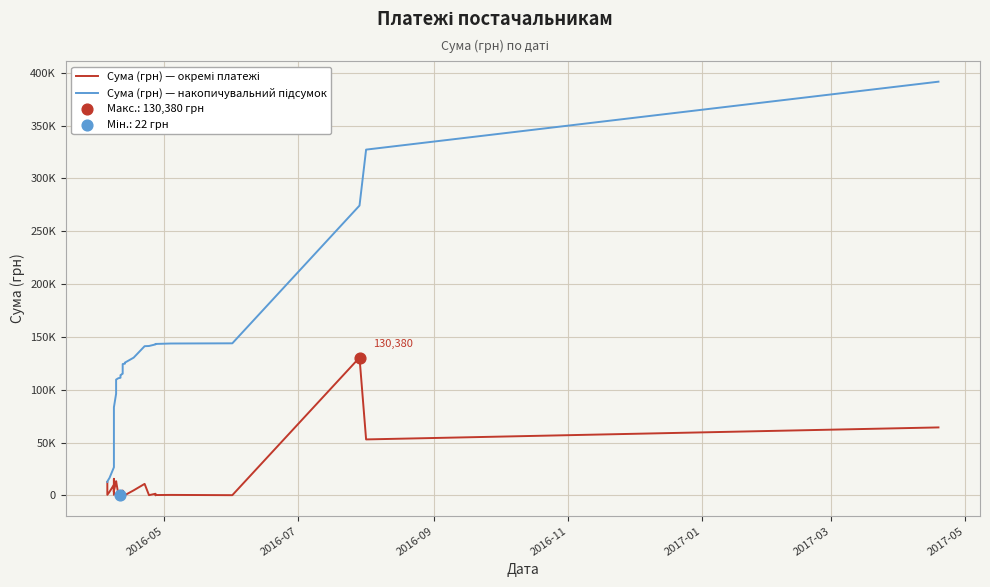

Which series reaches the minimum Y coordinate?

Сума (грн) — окремі платежі